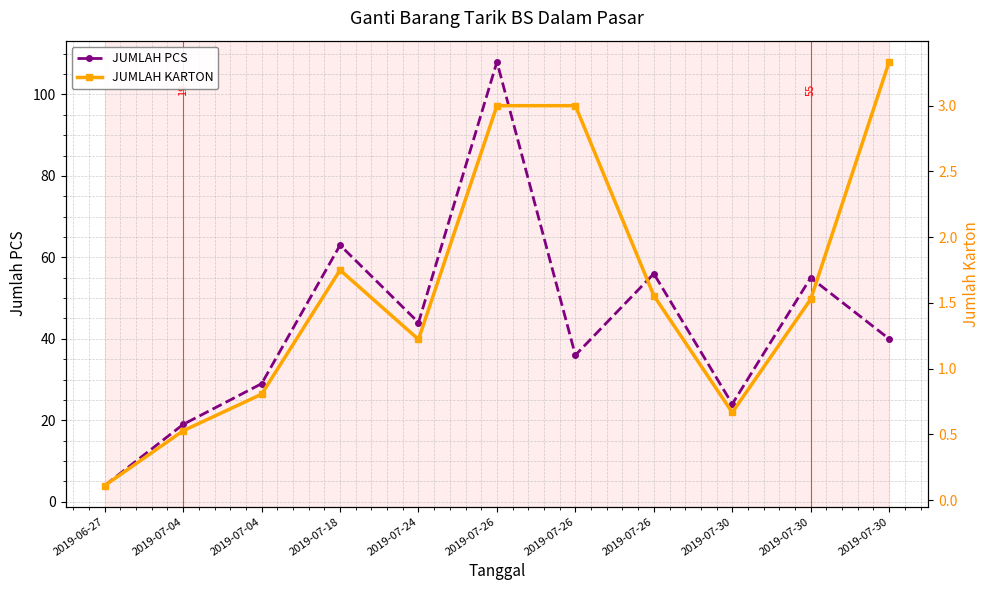

How many interior local valleys does the JUMLAH KARTON series have?

2